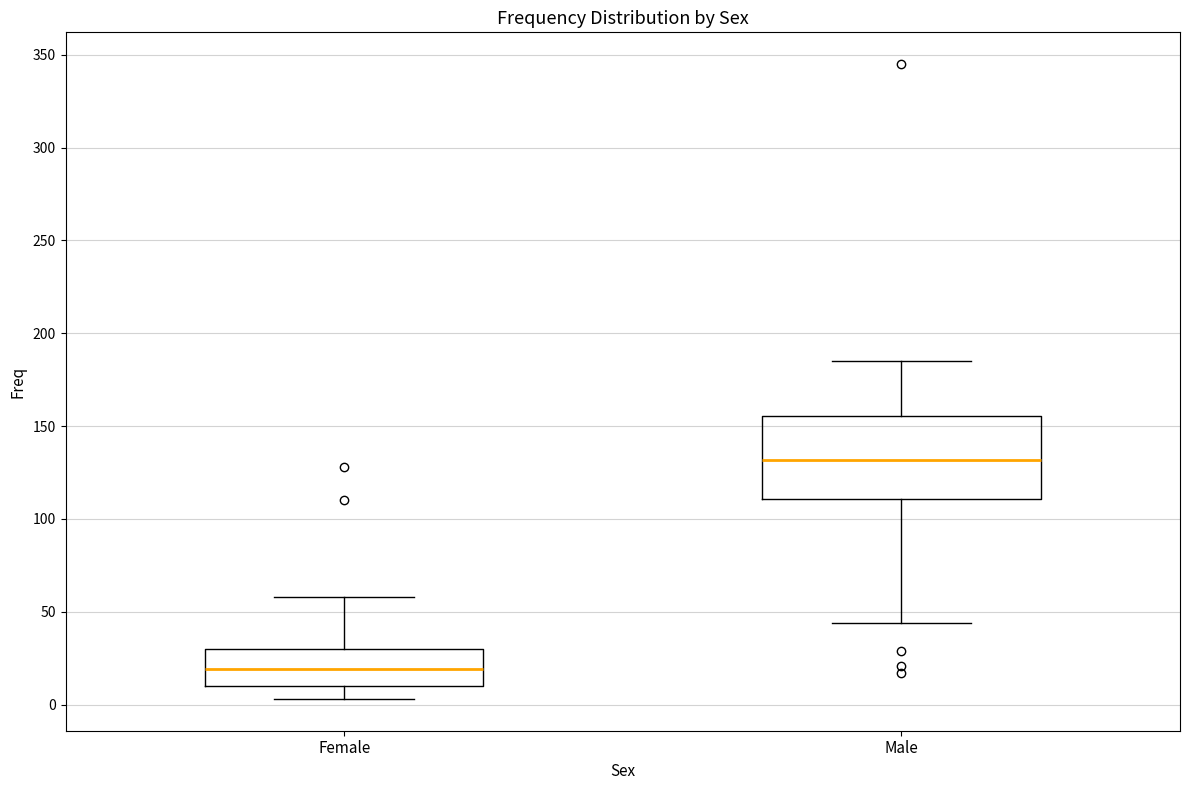

Comparing the boxes themselves (not the whiskers), which one is the tallest?

Male